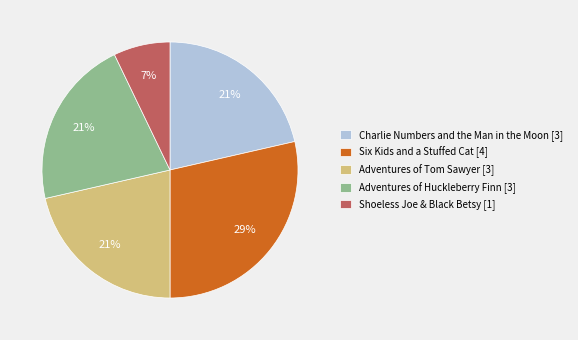

What is the smallest slice in the pie chart?

Shoeless Joe & Black Betsy [1]